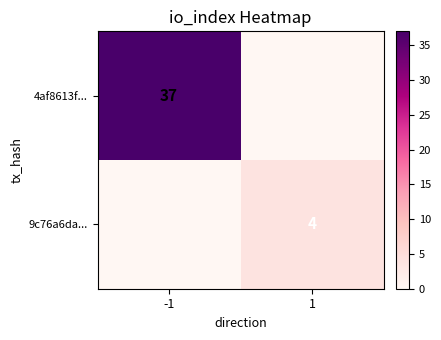

At which category is the sum across all series the highest?

-1